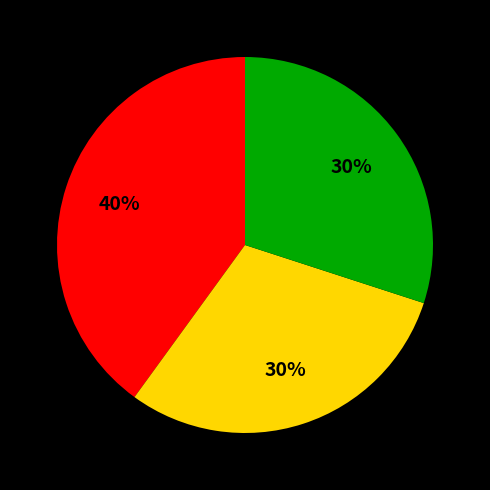

Is there any slice that represents more than half of the pie?

No